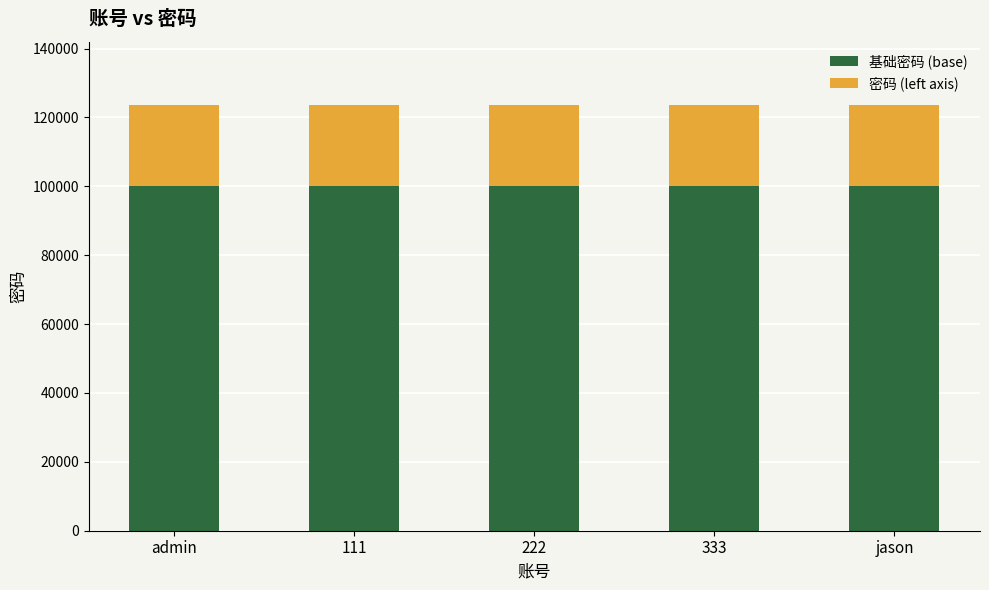

How many bars are there in total?

5